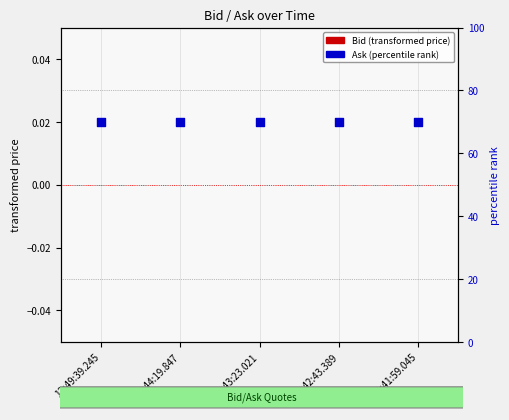

Which series has the largest total across all categories?

Ask (percentile rank)